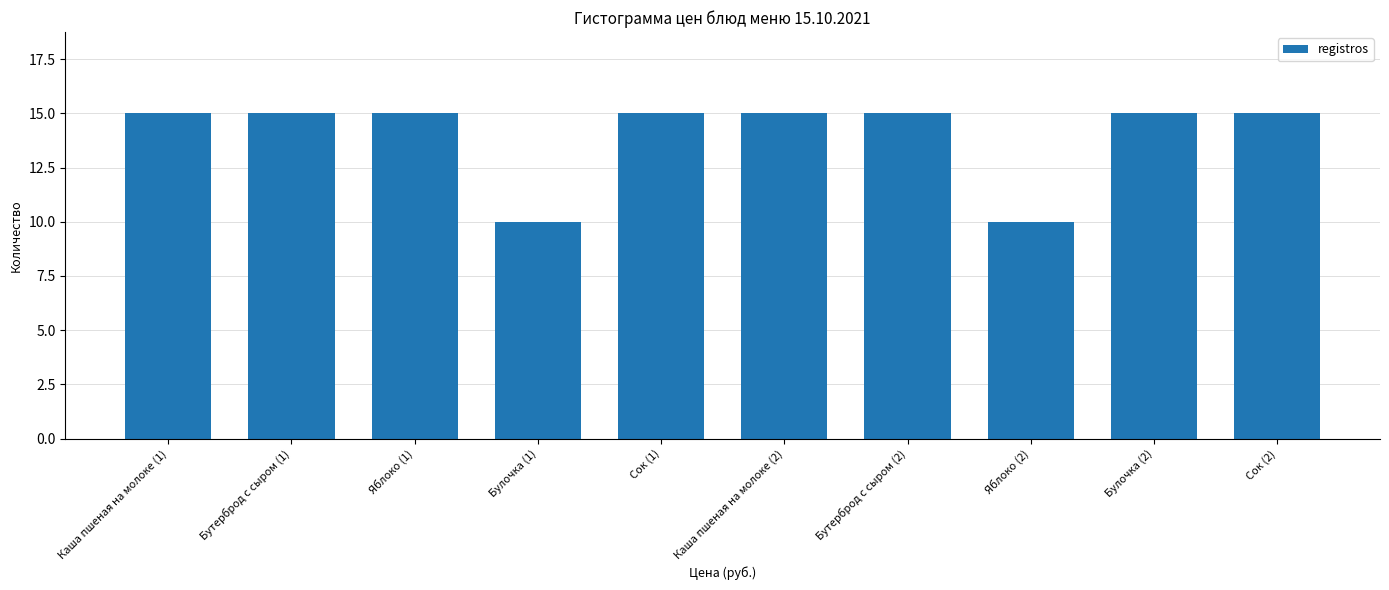

Reading left to right, list all the values displayed in this chart.

15	15	15	10	15	15	15	10	15	15